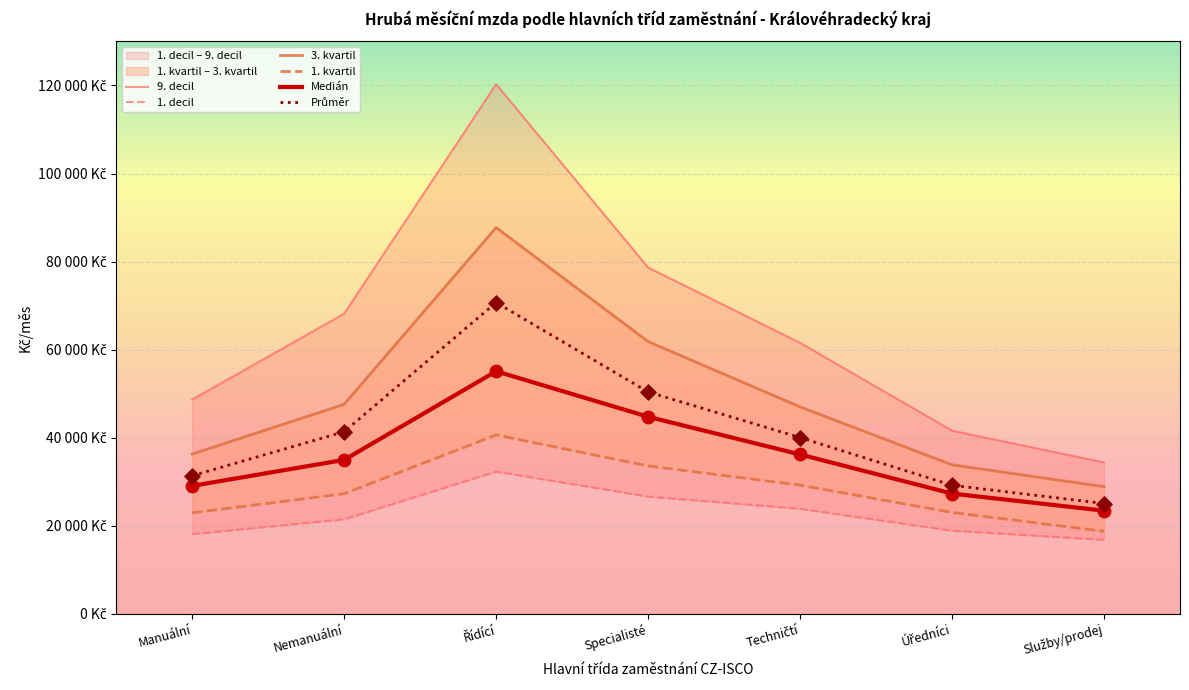

At which category is the sum across all series the highest?

Řídící